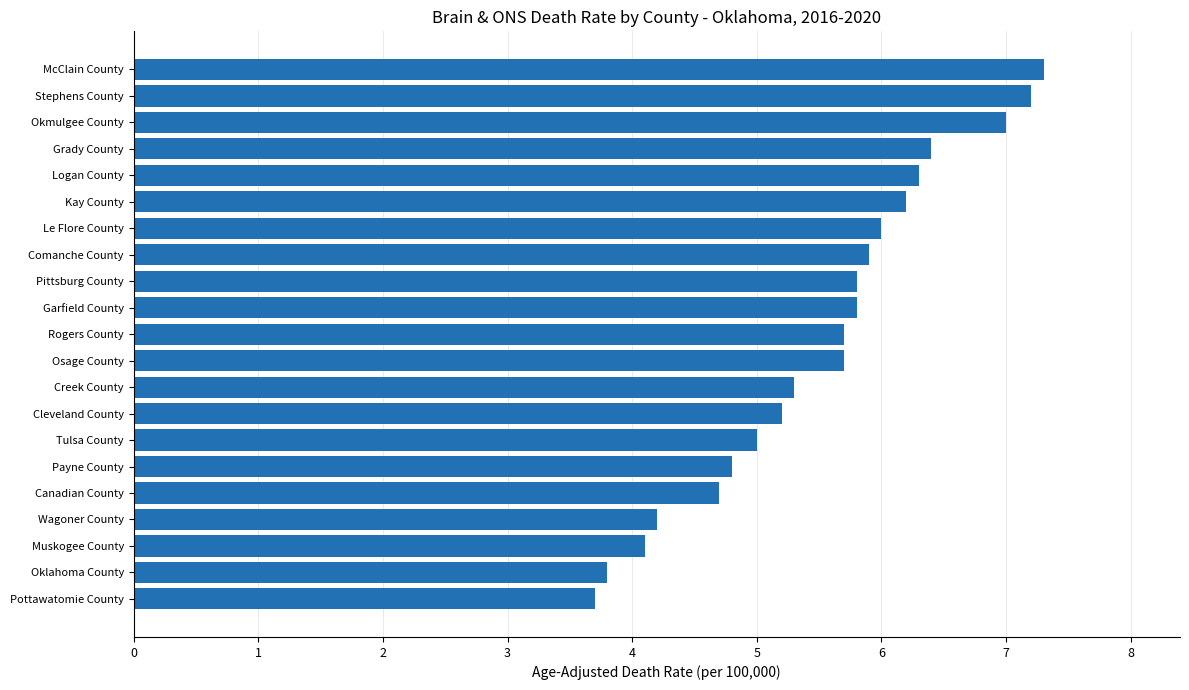

Reading bottom to top, extract all data points from this chart.

3.7	3.8	4.1	4.2	4.7	4.8	5.0	5.2	5.3	5.7	5.7	5.8	5.8	5.9	6.0	6.2	6.3	6.4	7.0	7.2	7.3